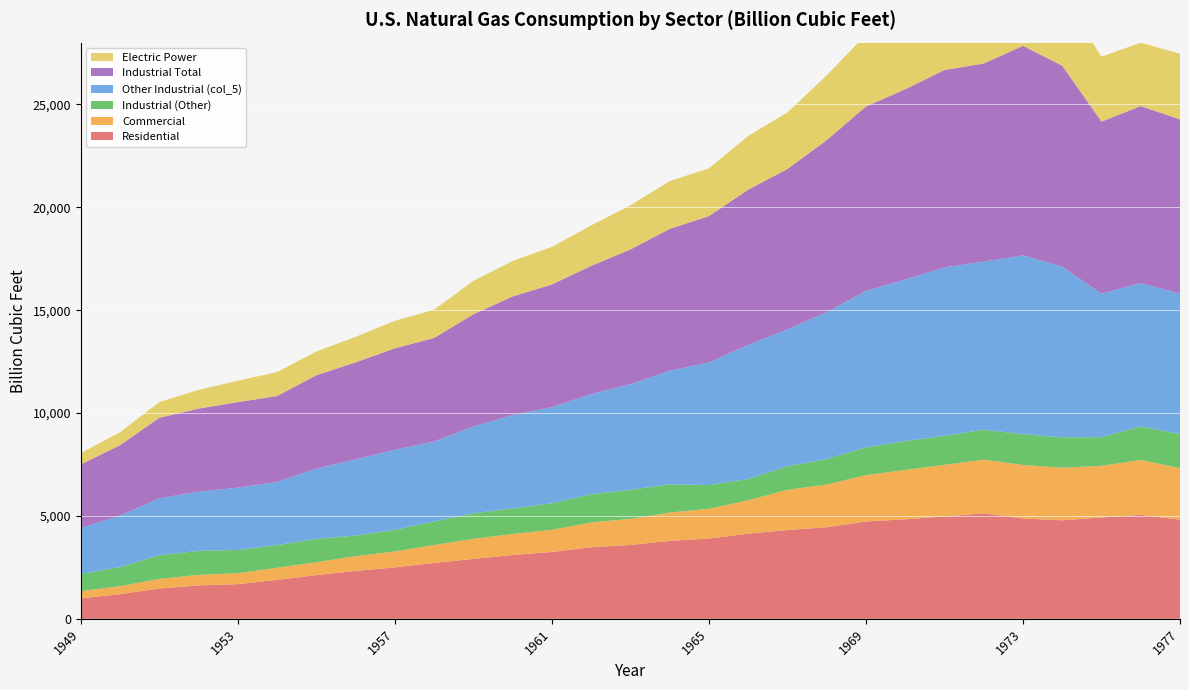

Reading left to right, what are all the values shown in this chart?

Residential: 1949=992.5	1950=1198.4	1951=1474.7	1952=1622.0	1953=1685.5	1954=1894.2	1955=2124.0	1956=2327.6	1957=2500.3	1958=2714.3	1959=2912.6	1960=3103.2	1961=3248.6	1962=3478.6	1963=3589.0	1964=3787.3	1965=3902.8	1966=4138.3	1967=4313.3	1968=4450.4	1969=4728.3	1970=4837.4	1971=4971.7	1972=5126.0	1973=4879.4	1974=4786.1	1975=4924.1	1976=5051.4	1977=4821.5
Commercial: 1949=347.8	1950=387.8	1951=464.3	1952=515.7	1953=530.6	1954=585.0	1955=629.2	1956=716.9	1957=775.9	1958=871.8	1959=975.1	1960=1020.2	1961=1076.8	1962=1206.7	1963=1267.8	1964=1374.7	1965=1443.6	1966=1622.7	1967=1959.0	1968=2075.7	1969=2253.2	1970=2398.5	1971=2509.0	1972=2608.0	1973=2597.0	1974=2555.6	1975=2508.3	1976=2667.7	1977=2500.8
Industrial (Other): 1949=835.3	1950=927.6	1951=1149.5	1952=1164.6	1953=1131.0	1954=1102.5	1955=1131.0	1956=1002.5	1957=1046.1	1958=1146.1	1959=1238.9	1960=1236.8	1961=1288.8	1962=1369.5	1963=1411.1	1964=1370.8	1965=1156.2	1966=1033.4	1967=1141.0	1968=1237.1	1969=1345.6	1970=1398.8	1971=1413.7	1972=1455.6	1973=1495.9	1974=1477.4	1975=1396.3	1976=1634.4	1977=1659.1
Other Industrial (col_5): 1949=2245.4	1950=2498.3	1951=2765.3	1952=2874.8	1953=3027.5	1954=3070.7	1955=3411.0	1956=3706.6	1957=3888.5	1958=3885.4	1959=4216.7	1960=4534.5	1961=4672.4	1962=4863.3	1963=5134.1	1964=5522.5	1965=5955.4	1966=6512.7	1967=6653.0	1968=7130.0	1969=7610.5	1970=7850.7	1971=8180.5	1972=8168.9	1973=8688.7	1974=8291.8	1975=6968.3	1976=6963.9	1977=6815.3
Industrial Total: 1949=3080.7	1950=3425.9	1951=3914.7	1952=4039.4	1953=4158.5	1954=4173.2	1955=4542.0	1956=4709.1	1957=4934.6	1958=5031.5	1959=5455.6	1960=5771.3	1961=5961.1	1962=6232.8	1963=6545.2	1964=6893.3	1965=7111.6	1966=7546.1	1967=7794.0	1968=8367.1	1969=8956.1	1970=9249.4	1971=9594.2	1972=9624.4	1973=10184.6	1974=9769.2	1975=8364.5	1976=8598.2	1977=8474.4
Electric Power: 1949=550.1	1950=628.9	1951=763.9	1952=910.1	1953=1034.3	1954=1165.5	1955=1153.3	1956=1239.3	1957=1336.1	1958=1372.9	1959=1628.5	1960=1724.8	1961=1825.1	1962=1966.0	1963=2144.5	1964=2322.9	1965=2321.1	1966=2609.9	1967=2746.4	1968=3147.9	1969=3487.6	1970=3931.9	1971=3976.0	1972=3976.9	1973=3660.2	1974=3443.4	1975=3157.7	1976=3080.9	1977=3191.2